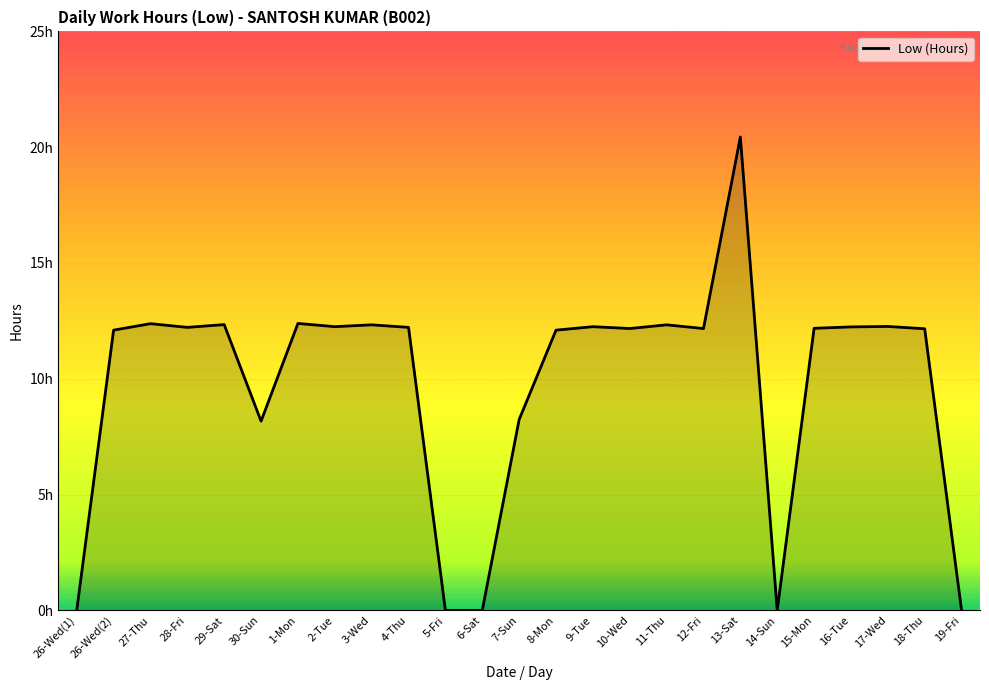

Is it true that the value at 10-Wed is 12.2?

True